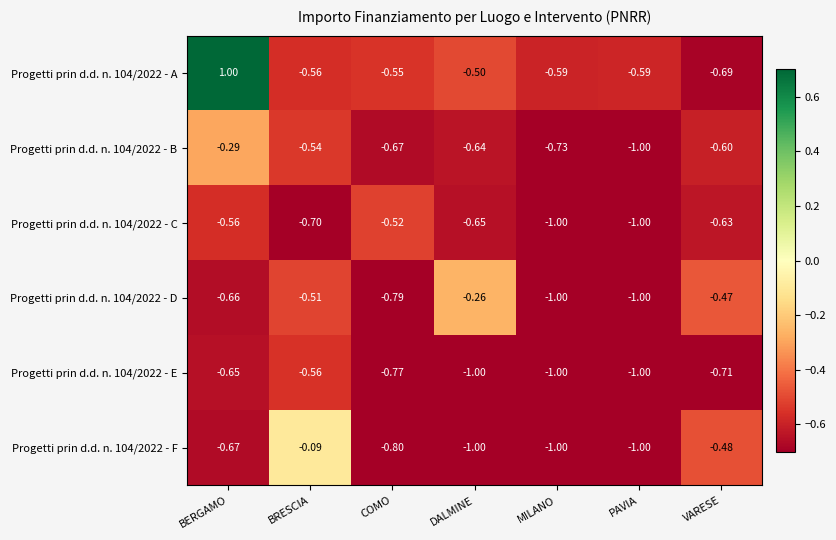

Which label corresponds to the largest value in the chart?

BERGAMO